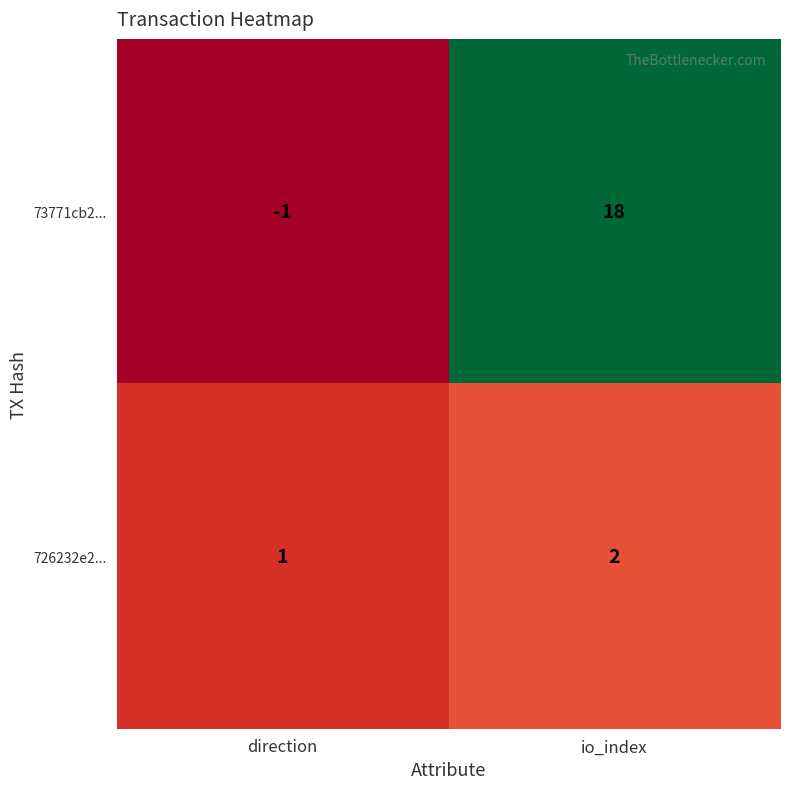

The 73771cb2... series shows -2 at direction. True or false?

False